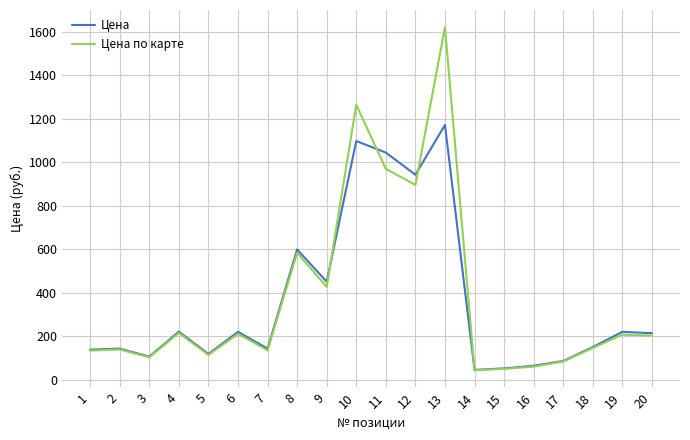

Which category has the highest value in the Цена series?

13